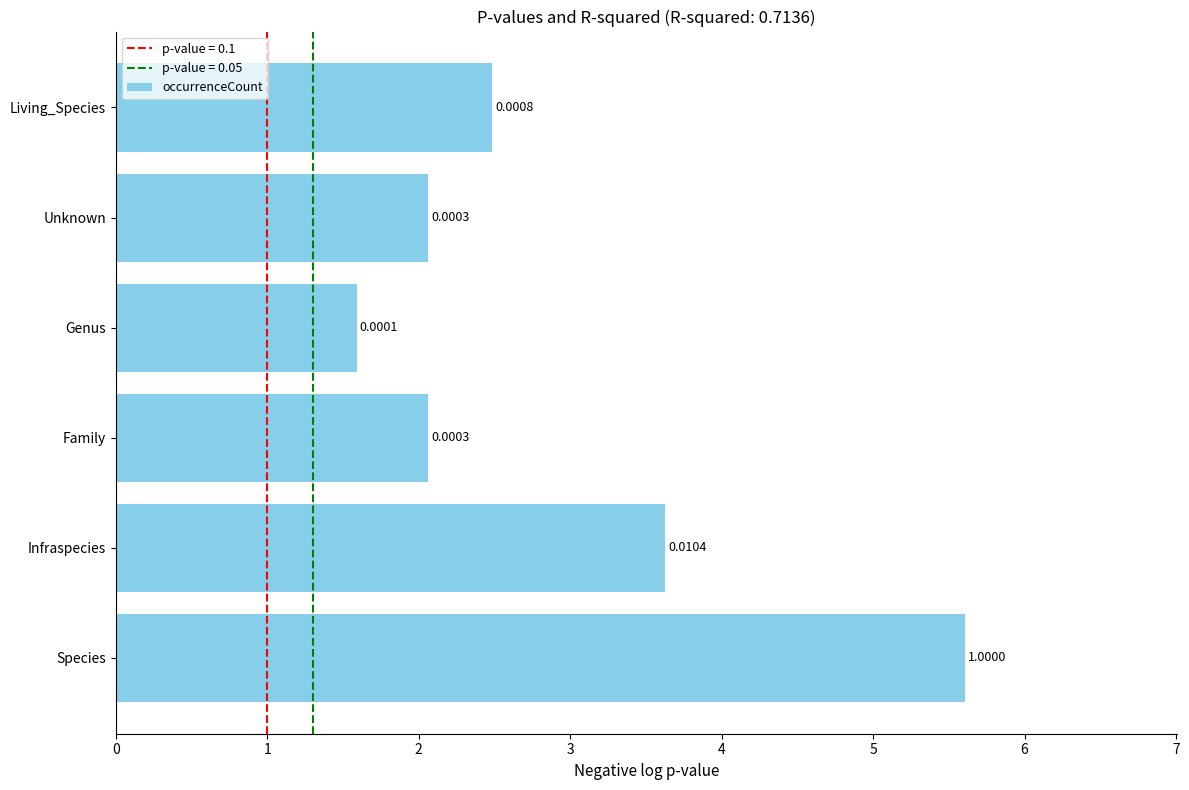

What is the greatest value displayed?

5.6